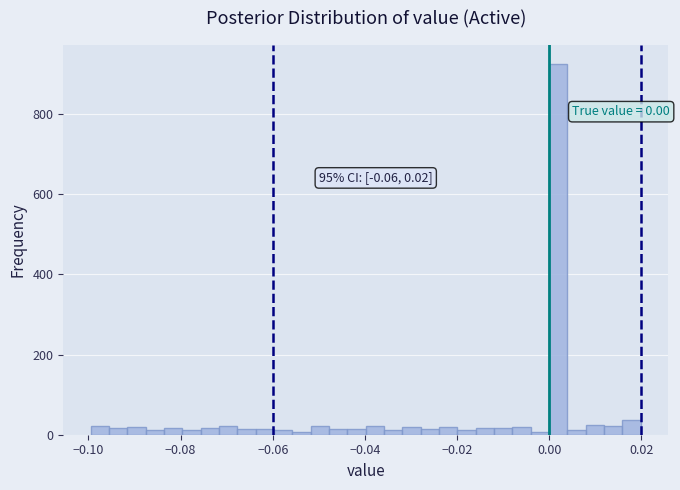

Read against the x-axis, roughly where is the centre of the tallest bar?

0.002